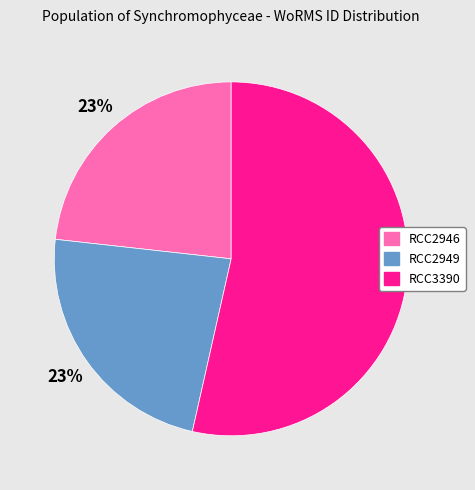

Count the number of slices in the pie.

3